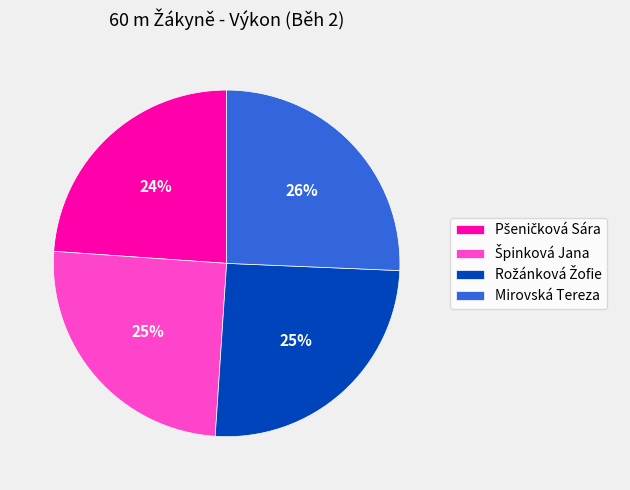

To the nearest percent, what is the average slice percentage?

25%